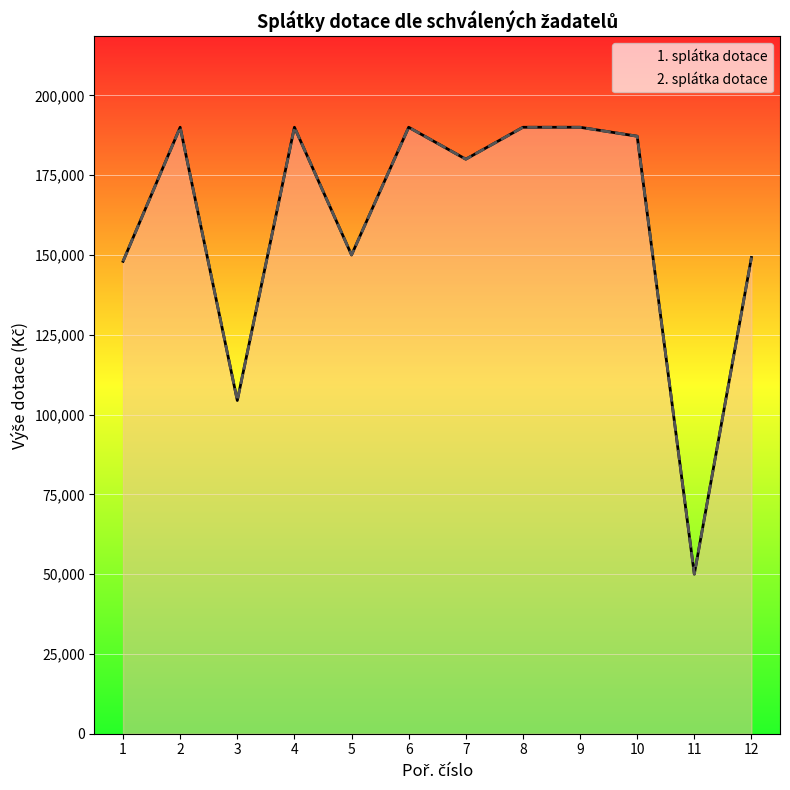

At which category does the chart reach its minimum across all series?

11